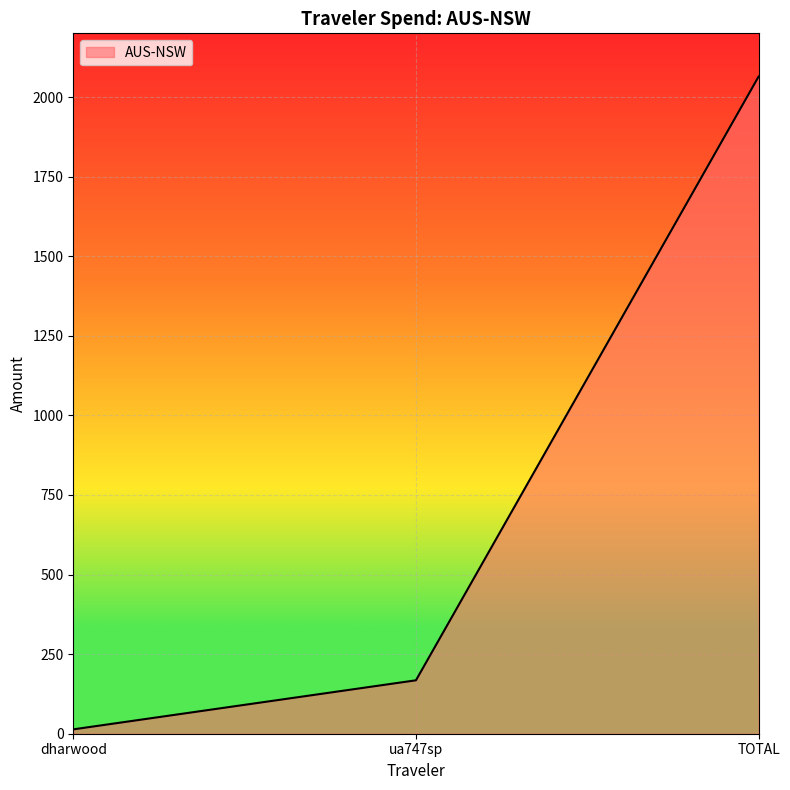

At which label does the data first exceed 167?

ua747sp